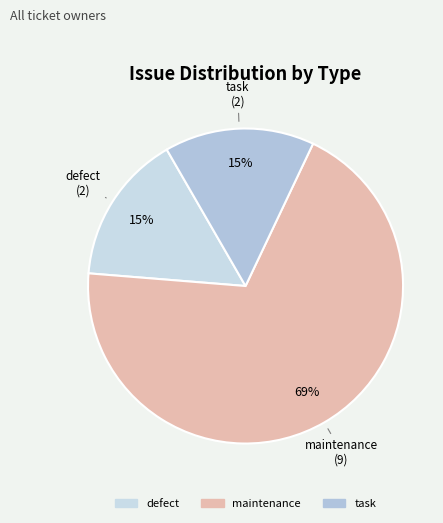

Count the number of slices in the pie.

3